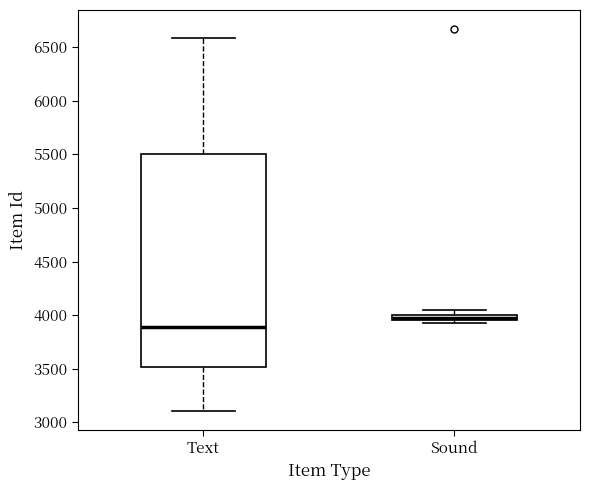

Which box has the highest median line?

Sound